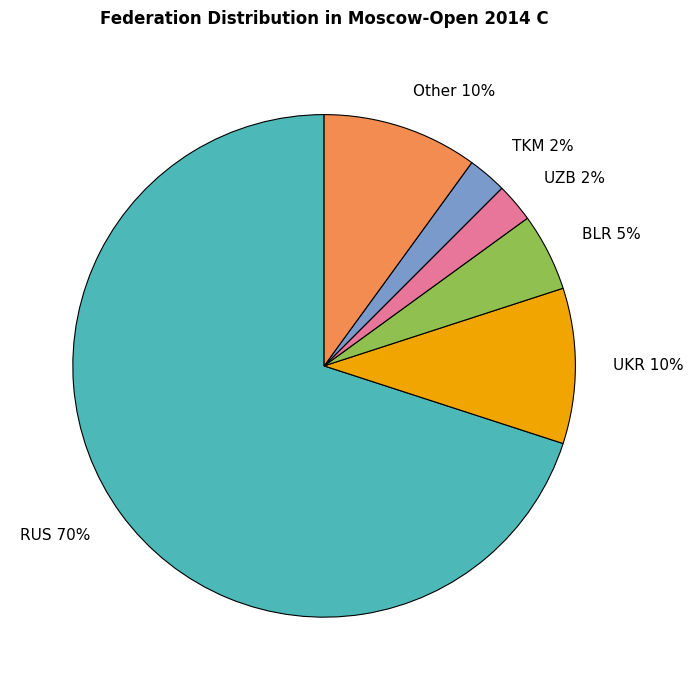

Which slice represents more than half of the pie?

RUS